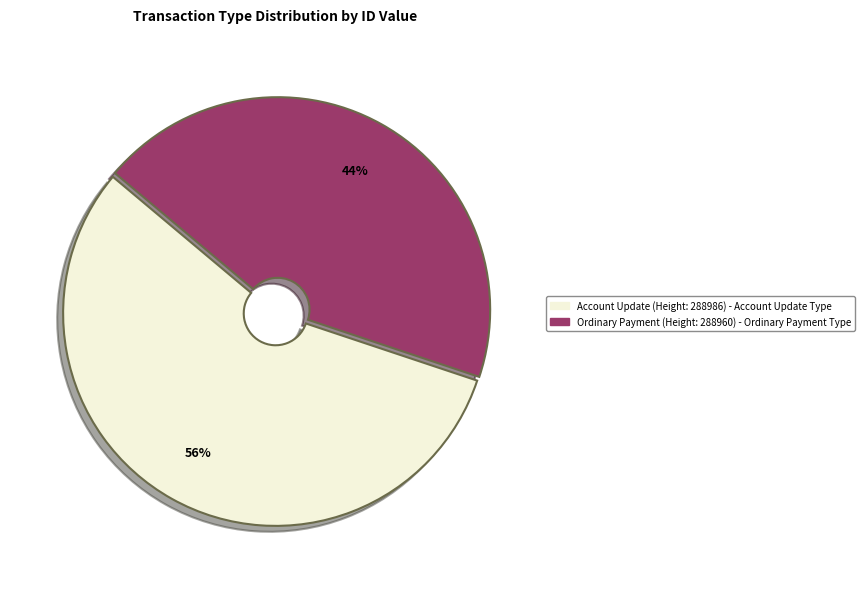

How many segments does this pie chart have?

2